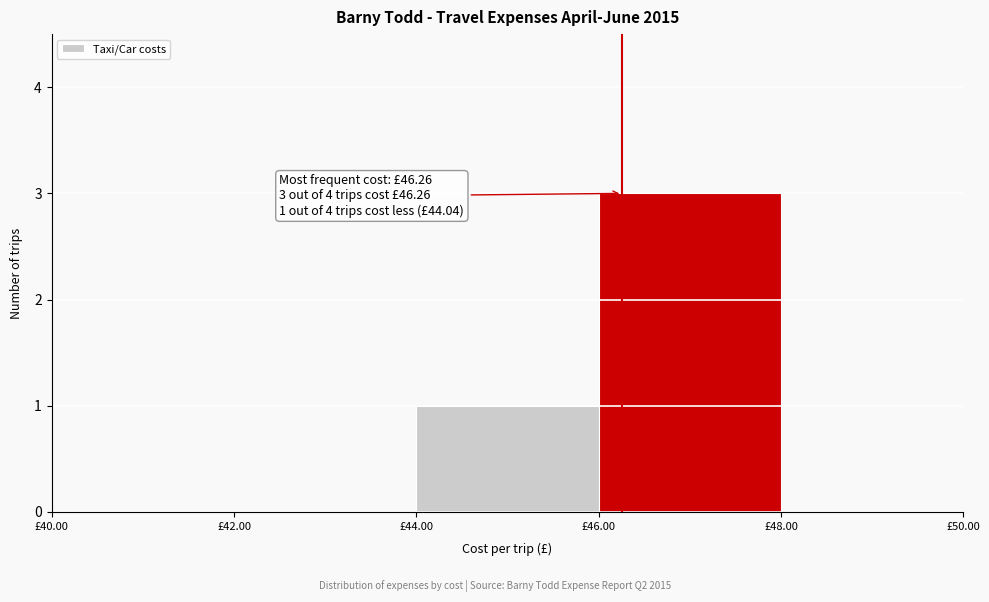

Over which range of the x-axis is the bar tallest?

46 to 48